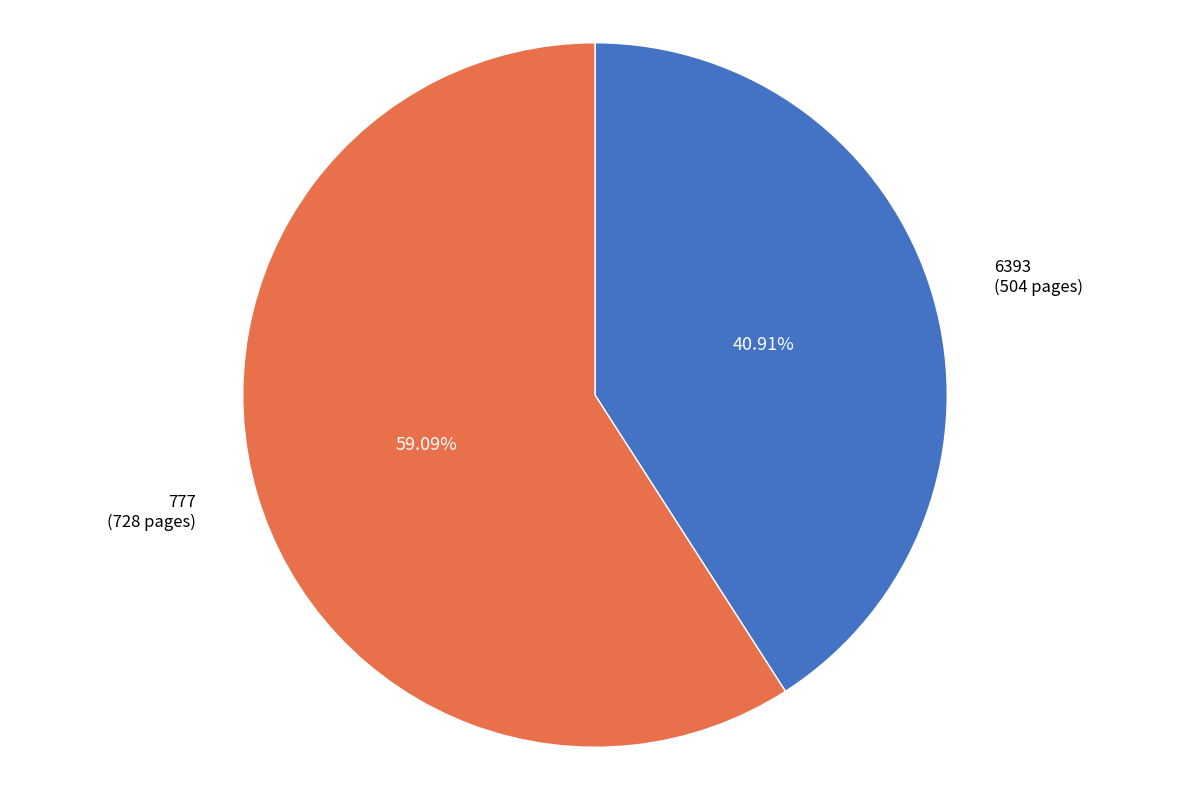

Does any single category account for the majority?

Yes